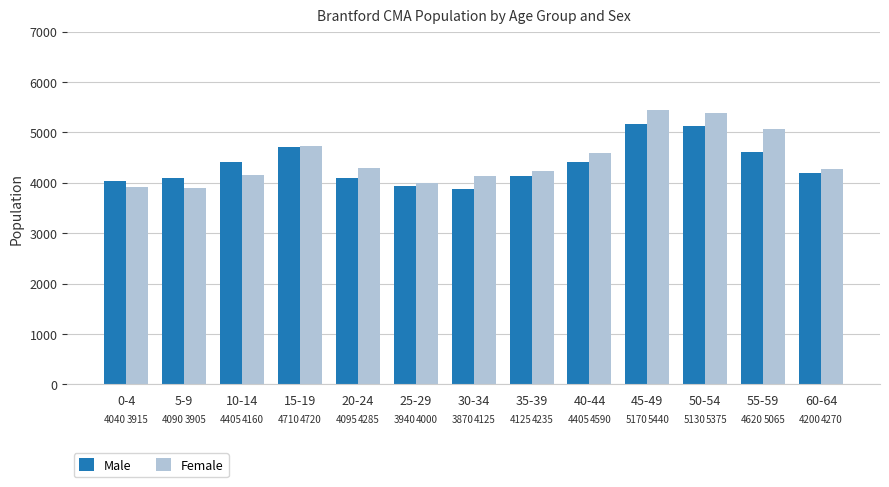

What is the spread (max minus min) of values at 15-19?

10